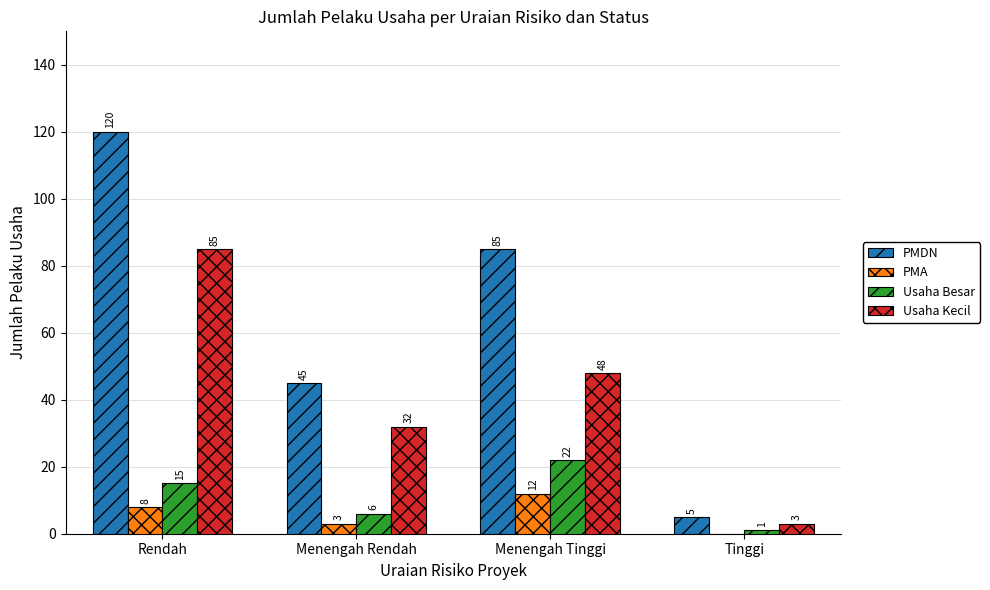

True or false: PMA has a value of 12 at Menengah Tinggi.

True